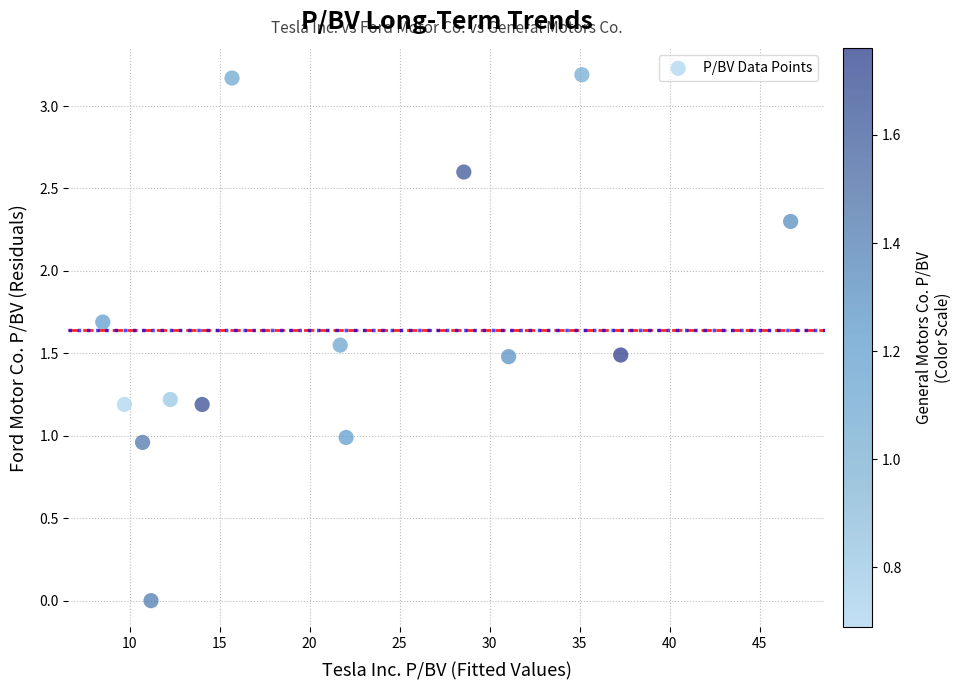

What is the range of Y values (max minus min)?

3.2